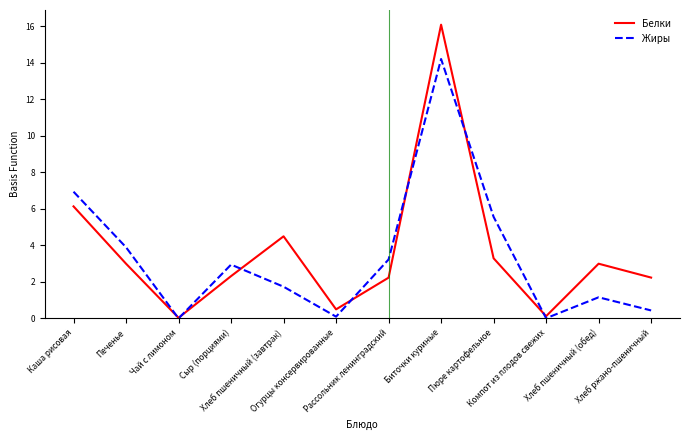

At which label is Белки closest to 8?

Каша рисовая